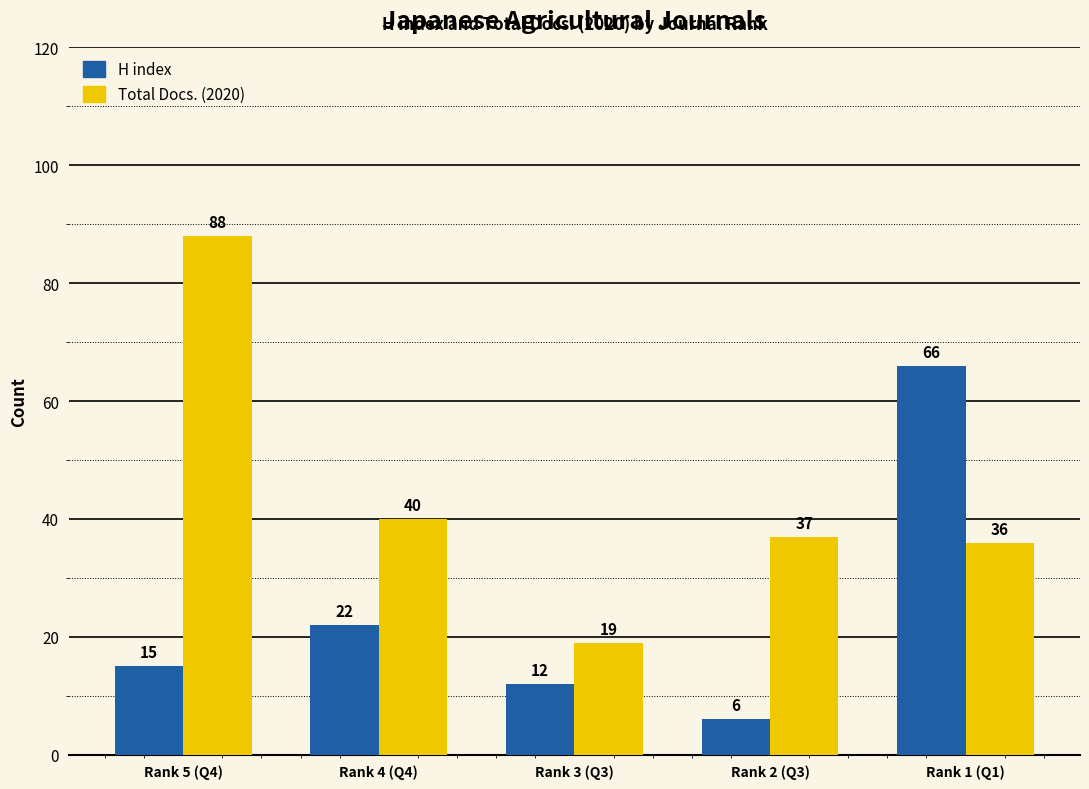

Which series has the largest total across all categories?

Total Docs. (2020)